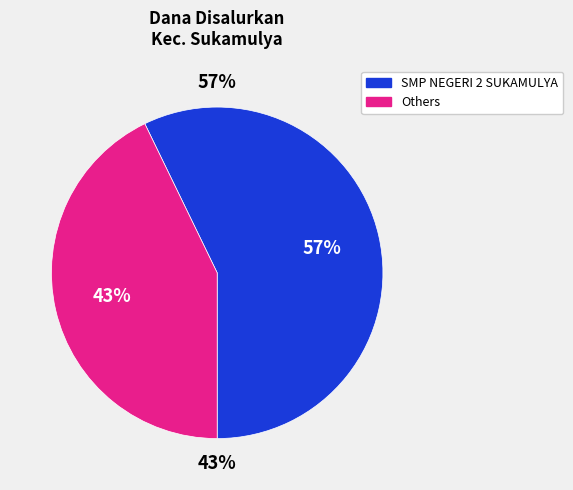

Is it true that SMPN 3 SUKAMULYA is 0% of the pie?

True